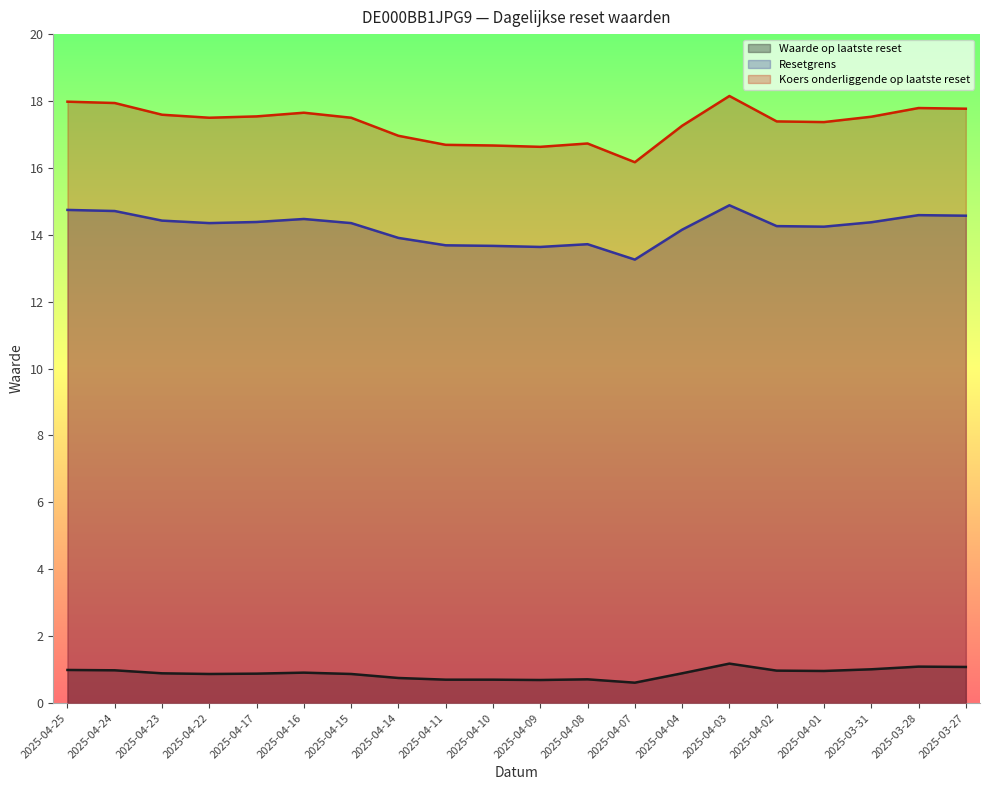

Which has a higher value, 2025-04-09 or 2025-04-11?

2025-04-11